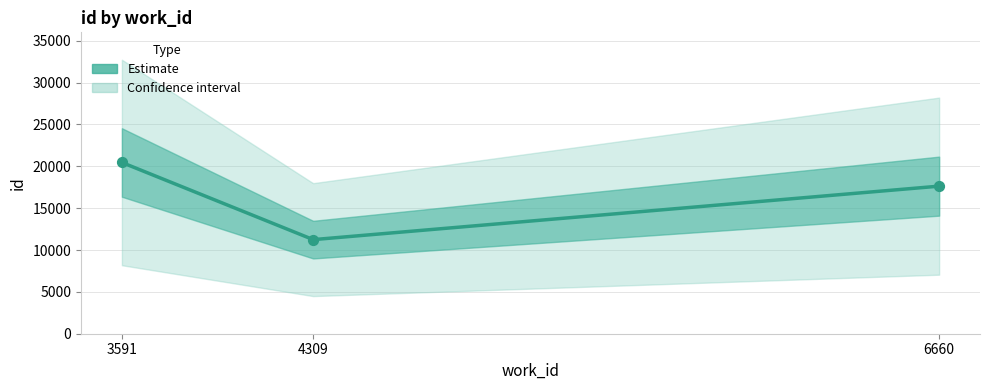

What is the change in value from 4309 to 6660?

+6391